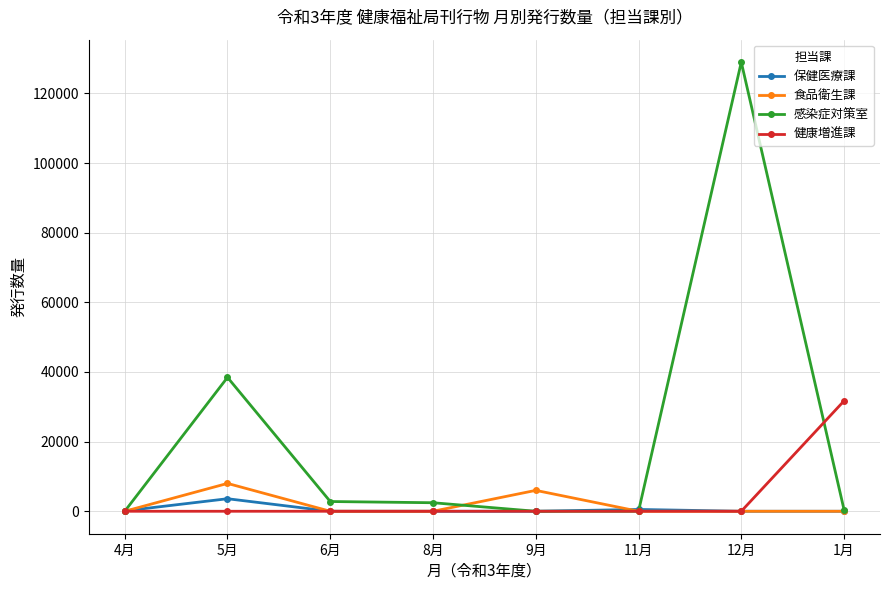

What is the highest value of the 健康増進課 series?

31700